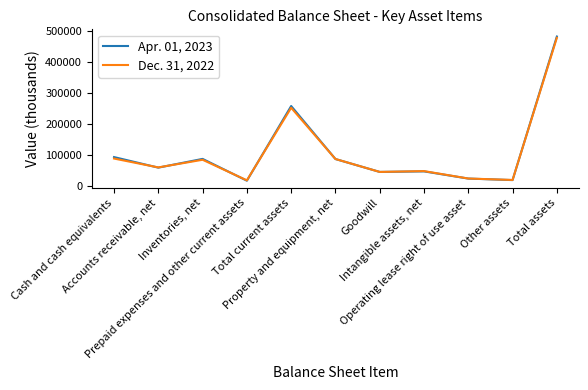

Rank the categories by Dec. 31, 2022 value from highest to lowest.

Total assets, Total current assets, Cash and cash equivalents, Property and equipment, net, Inventories, net, Accounts receivable, net, Intangible assets, net, Goodwill, Operating lease right of use asset, Other assets, Prepaid expenses and other current assets